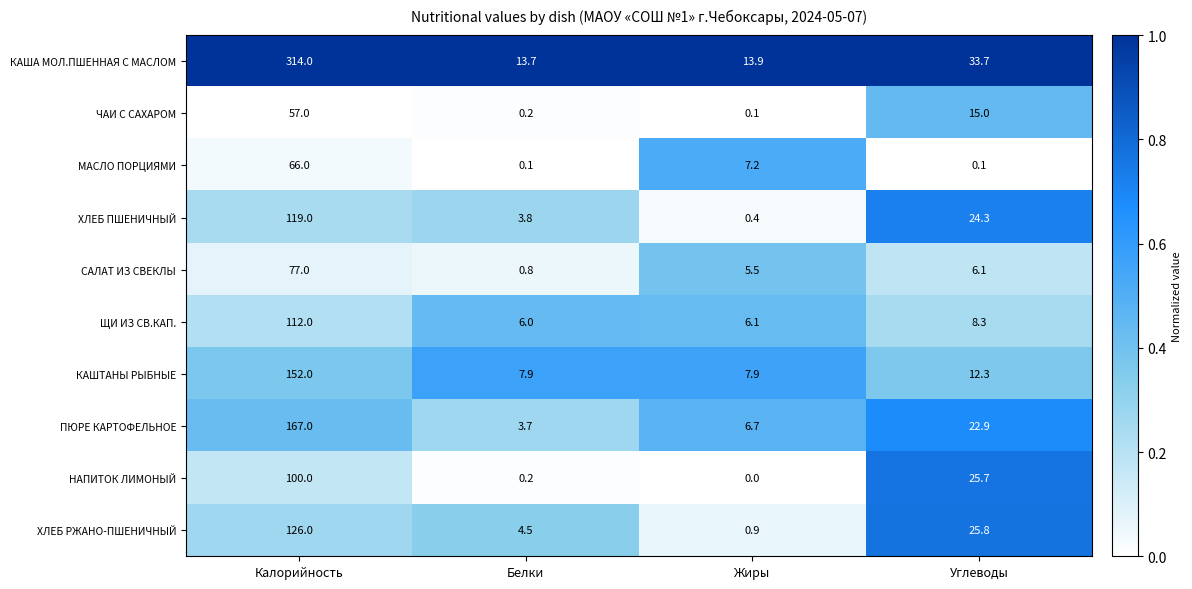

Count the number of categories in the chart.

4